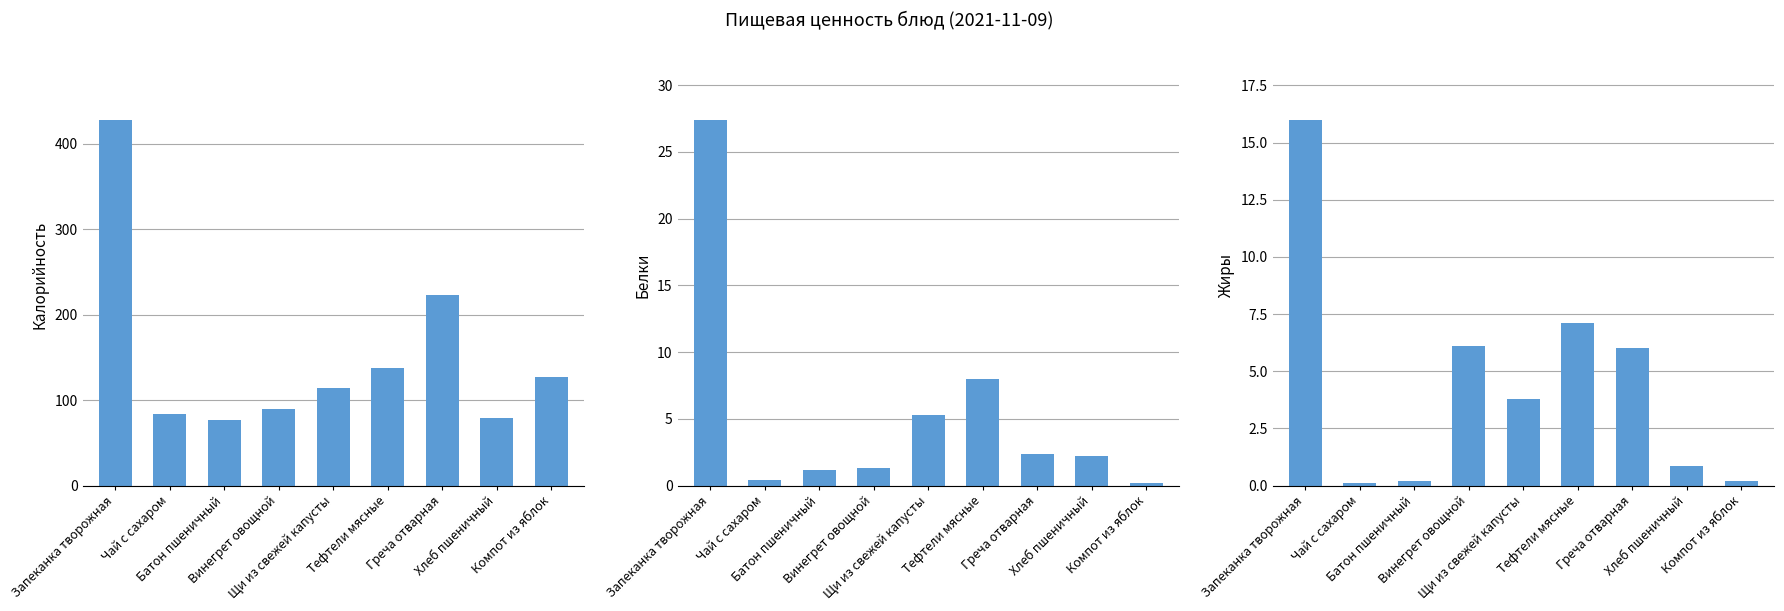

Reading left to right, what are all the values shown in this chart?

Калорийность: 428.0	83.4	77.1	90.0	114.0	138.0	223.0	78.6	127.0
Белки: 27.4	0.4	1.2	1.3	5.3	8.0	2.4	2.2	0.2
Жиры: 16.0	0.1	0.2	6.1	3.8	7.1	6.0	0.9	0.2